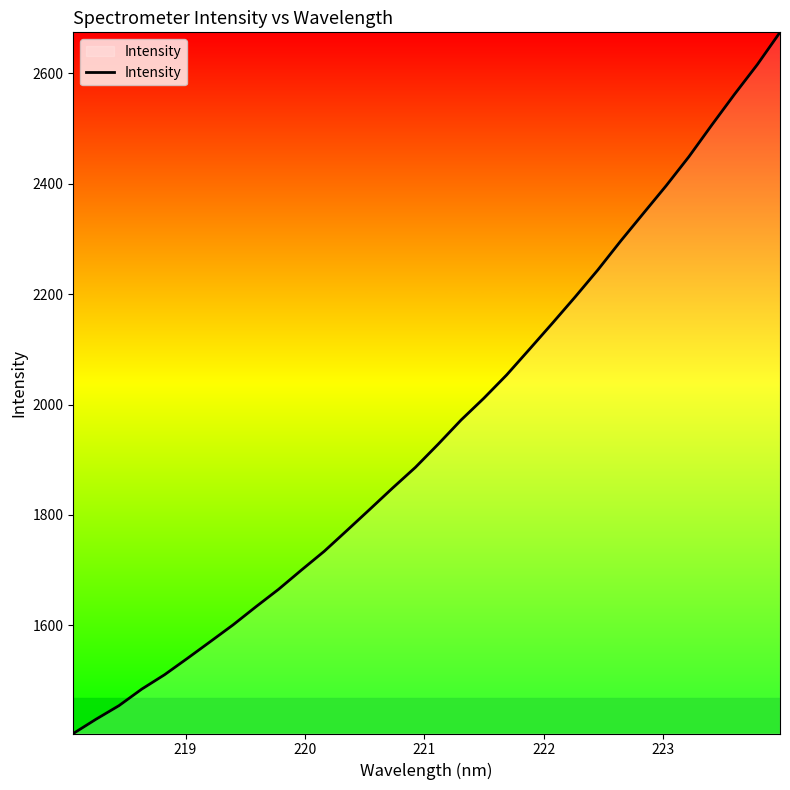

What is the greatest value displayed?

2674.1